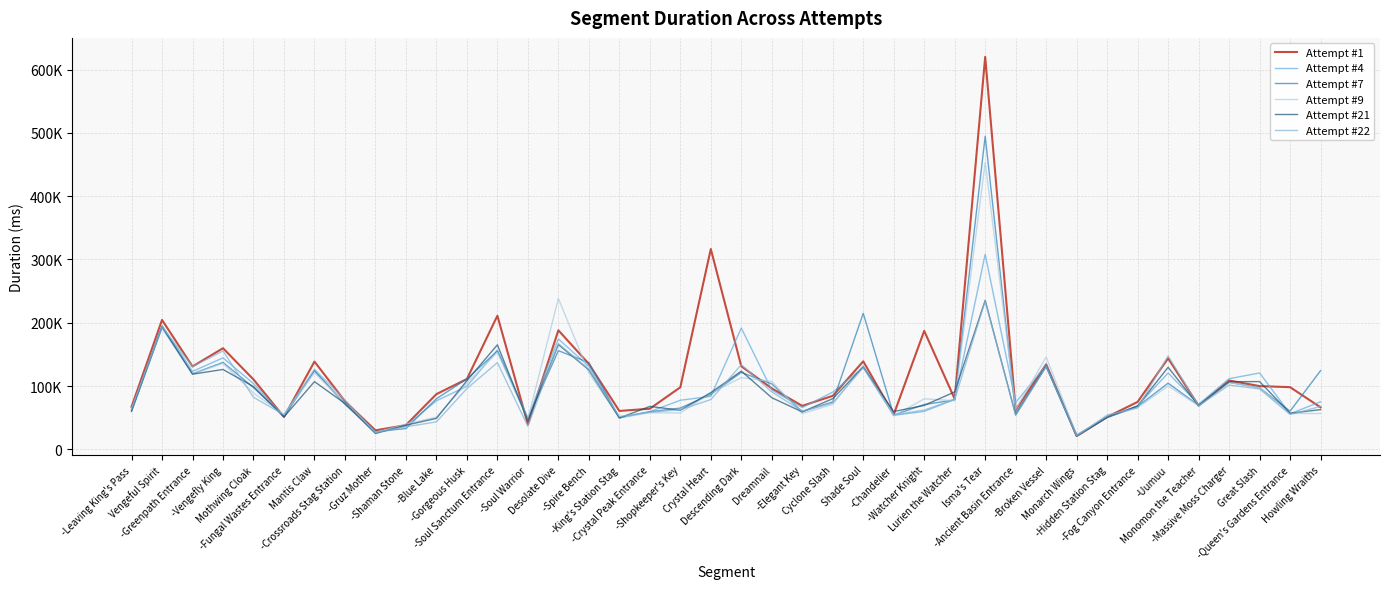

Does the chart have visible grid lines?

Yes